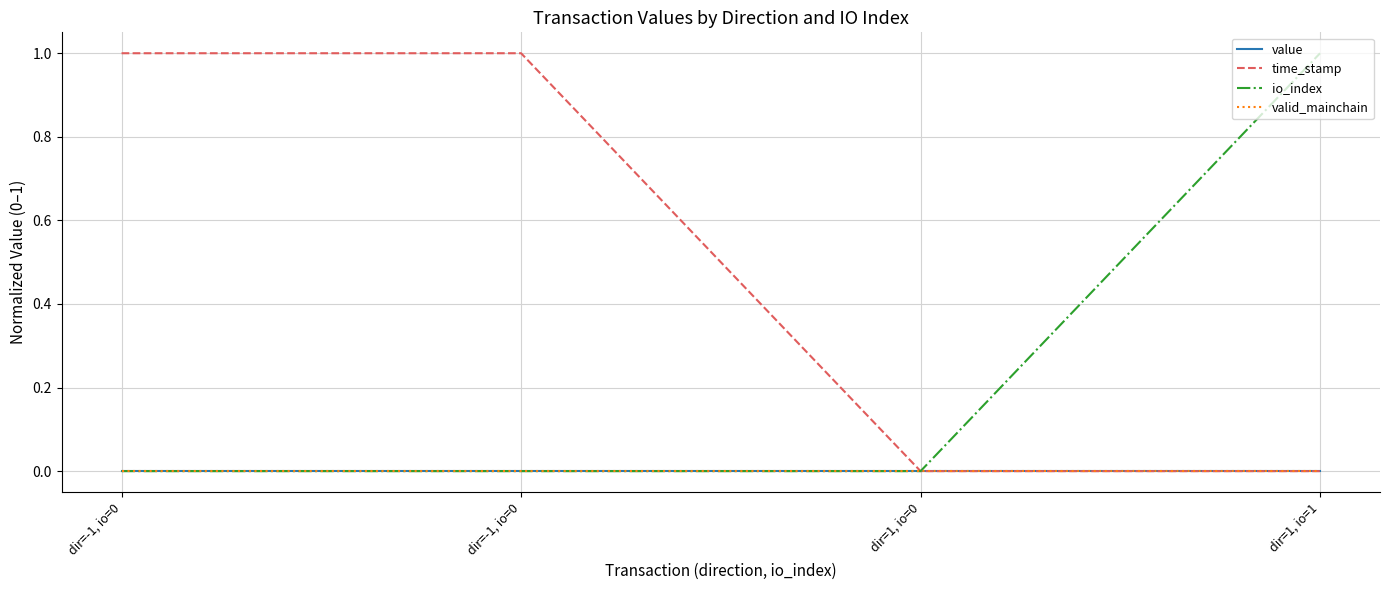

What is the label of the 4th point from the right?

dir=-1, io=0